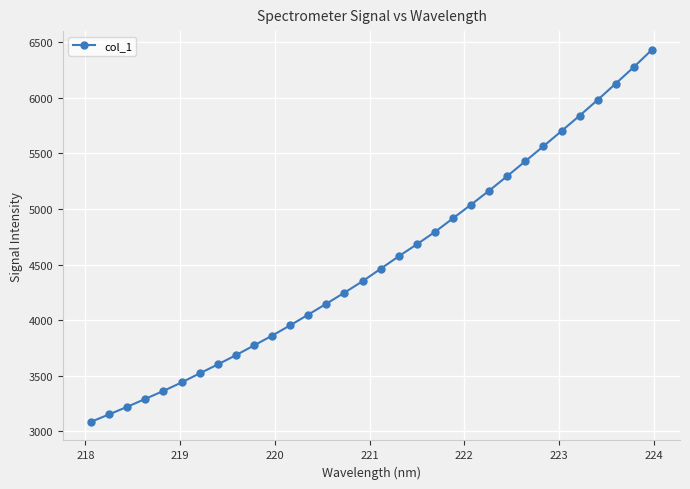

Reading left to right, transcribe all the data shown in this chart.

3086.0	3153.3	3220.8	3292.6	3363.8	3440.2	3521.7	3601.9	3685.2	3772.7	3860.8	3953.7	4050.1	4148.0	4247.8	4350.0	4462.2	4574.7	4682.1	4793.6	4916.2	5039.2	5165.0	5295.8	5429.6	5563.9	5700.7	5838.7	5980.7	6127.6	6275.9	6431.3